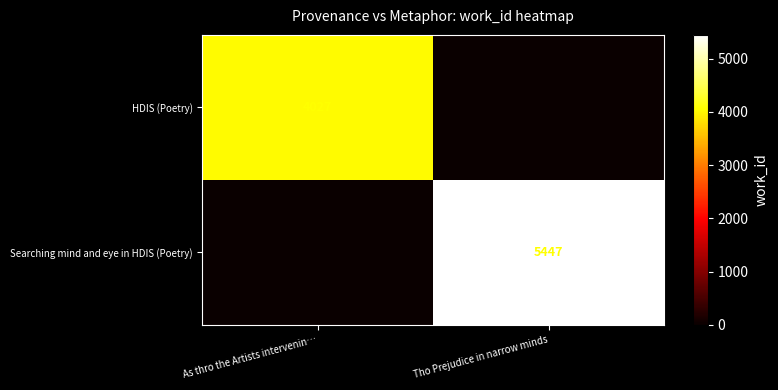

The value of Searching mind and eye in HDIS (Poetry) at Tho Prejudice in narrow minds is 8835. True or false?

False